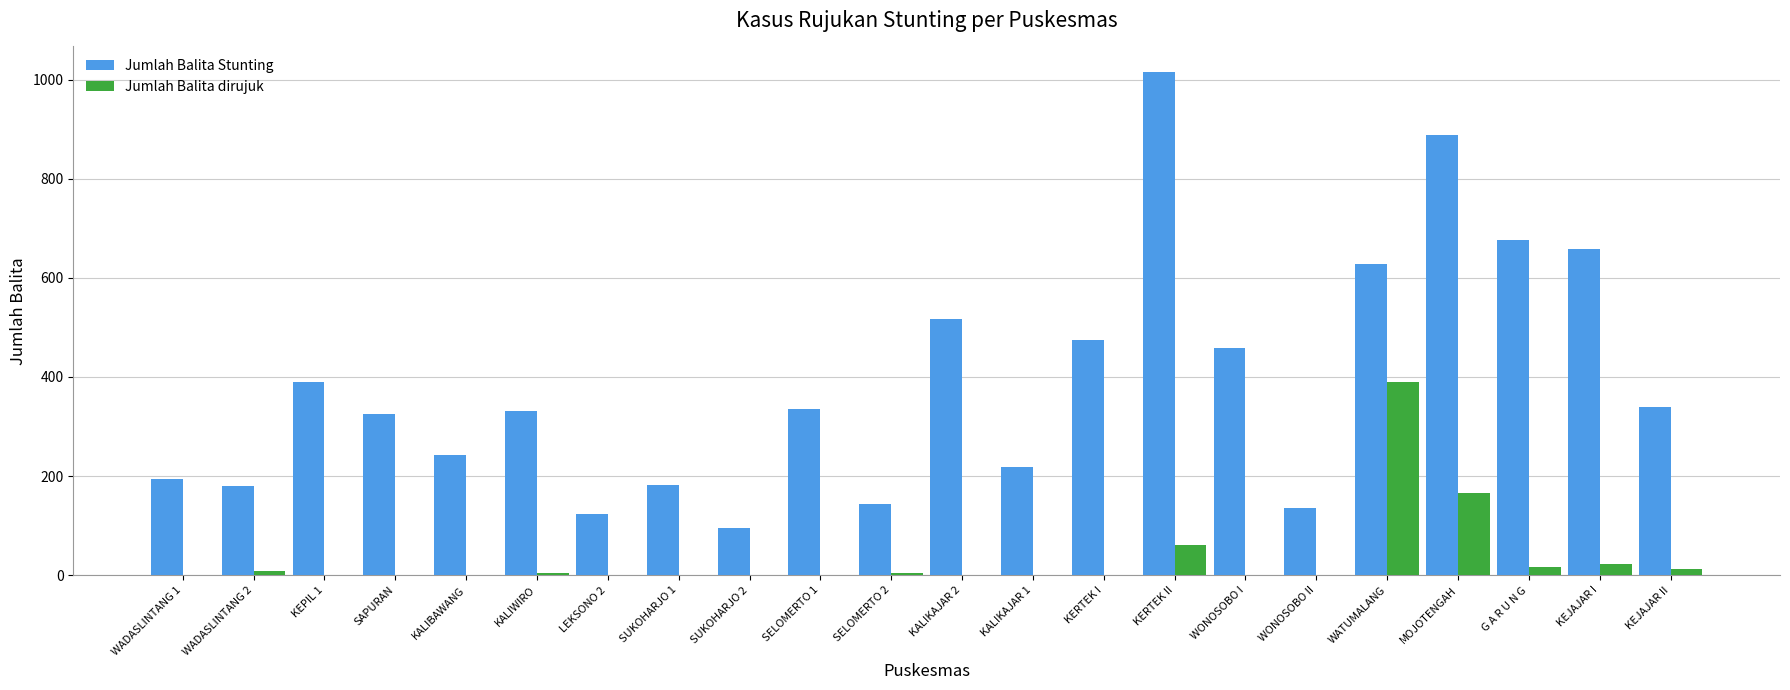

The Jumlah Balita Stunting series shows 243 at KALIBAWANG. True or false?

True